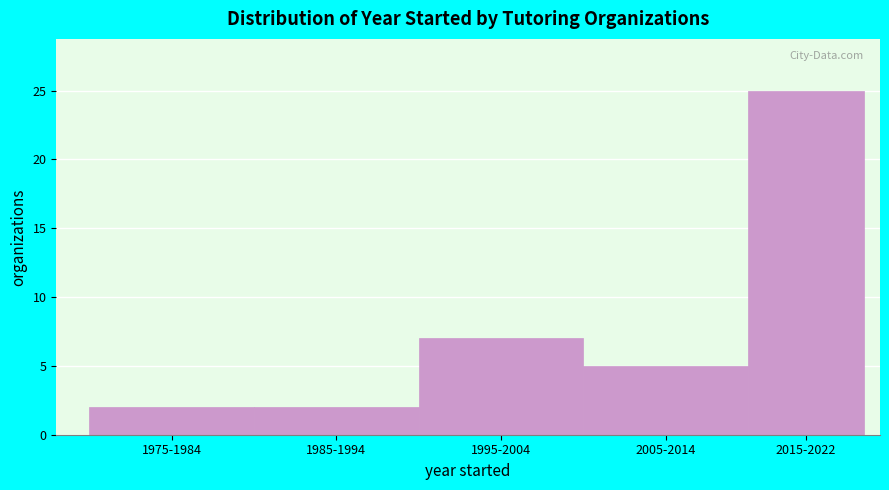

Reading right to left, extract all data points from this chart.

2015-2022=25	2005-2014=5	1995-2004=7	1985-1994=2	1975-1984=2